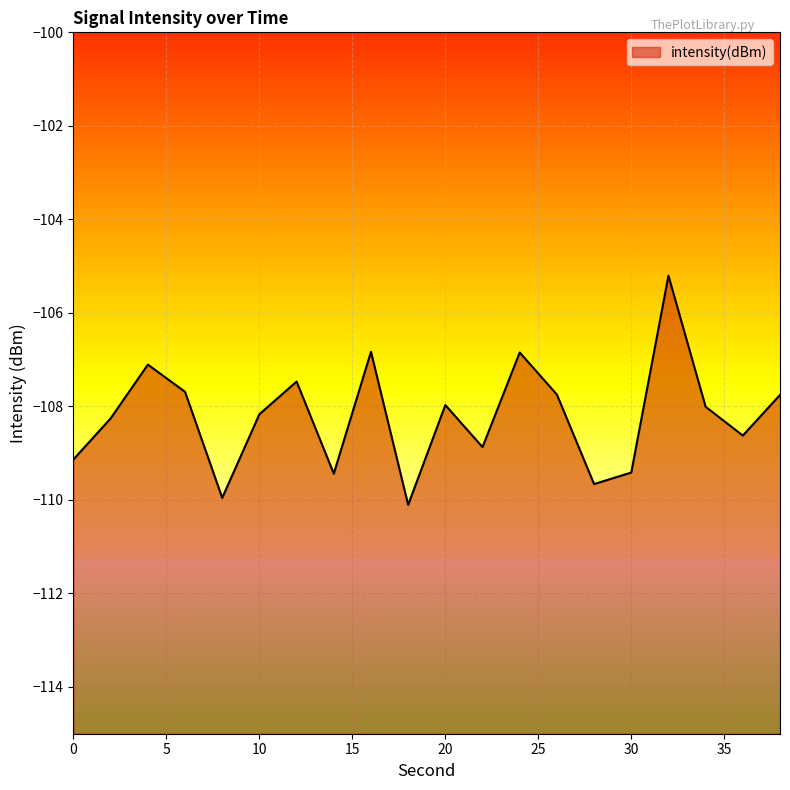

How many lines are shown in the chart?

1